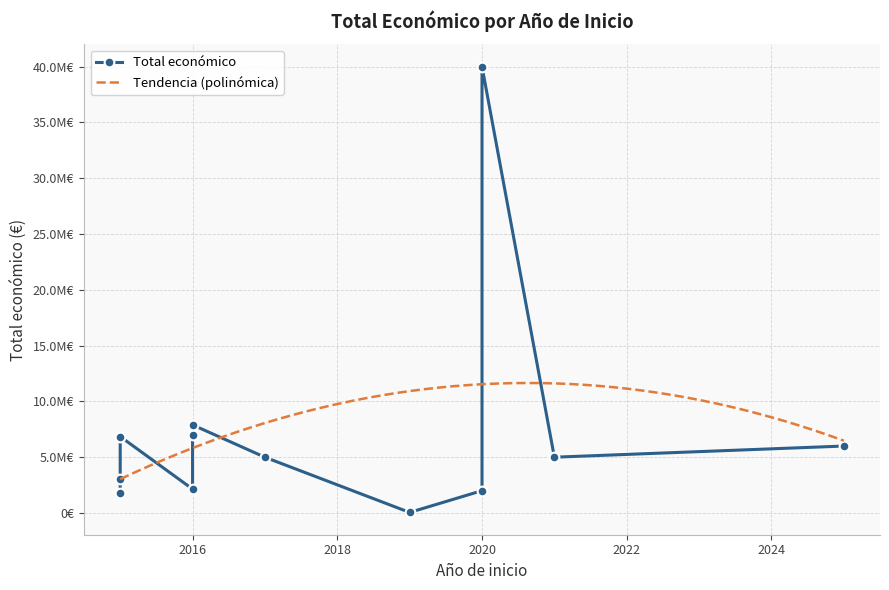

How many points are higher than both their immediate neighbors (excluding endpoints)?

1